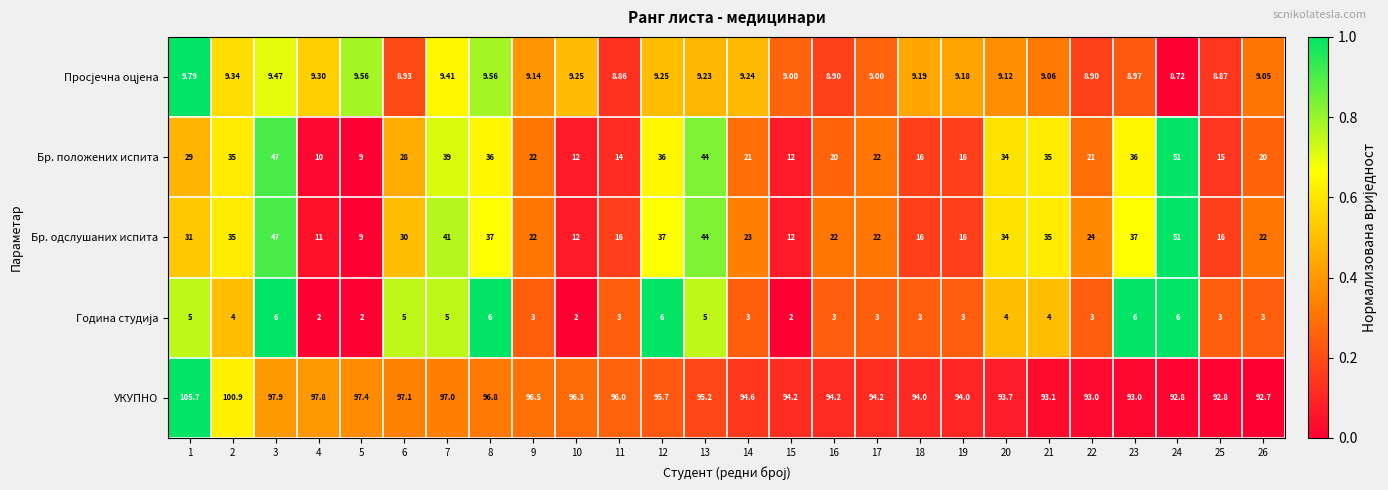

How many distinct data groups are displayed?

5